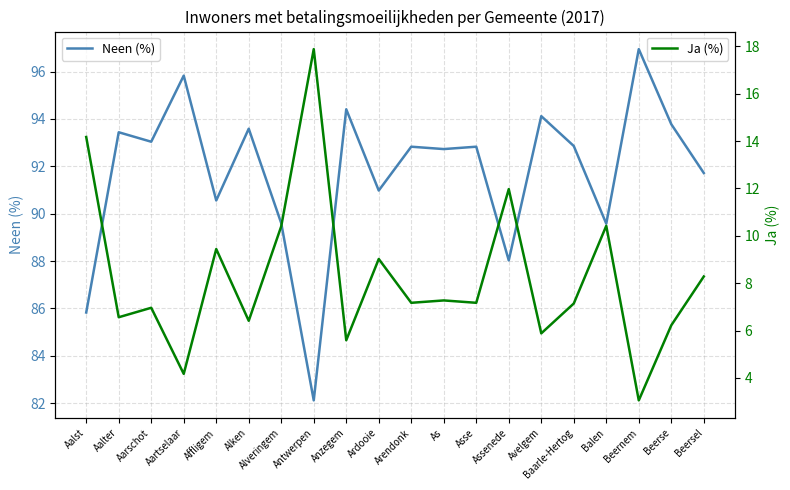

What is the difference between the maximum and second lowest values in the Ja (%) series?

13.7